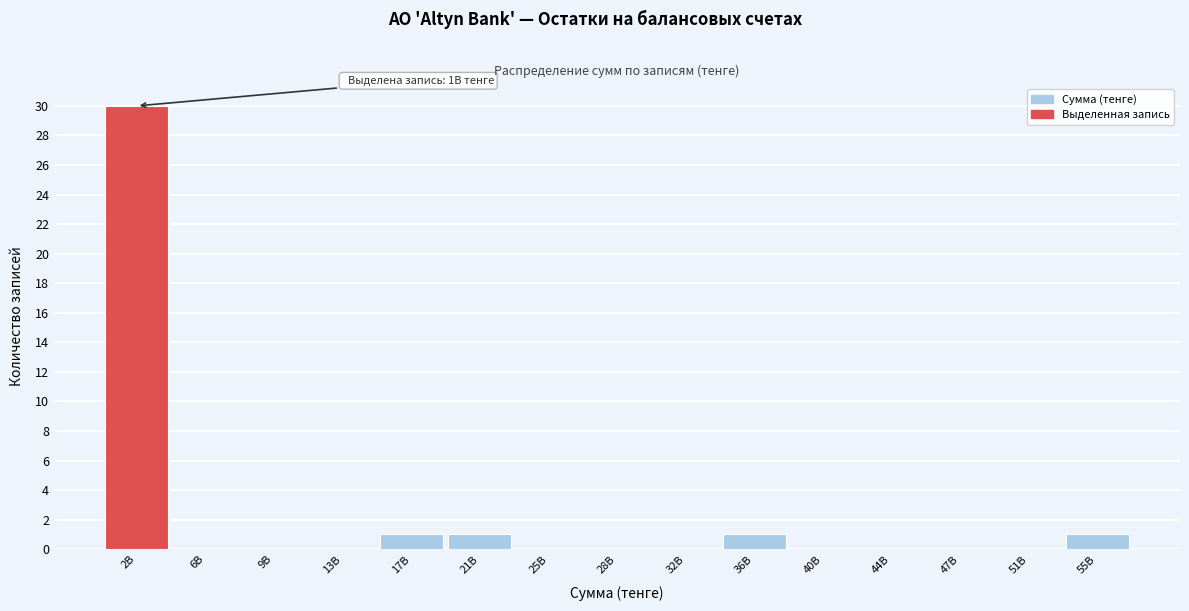

Reading right to left, transcribe all the data shown in this chart.

55B=1	51B=0	47B=0	44B=0	40B=0	36B=1	32B=0	28B=0	25B=0	21B=1	17B=1	13B=0	9B=0	6B=0	2B=30